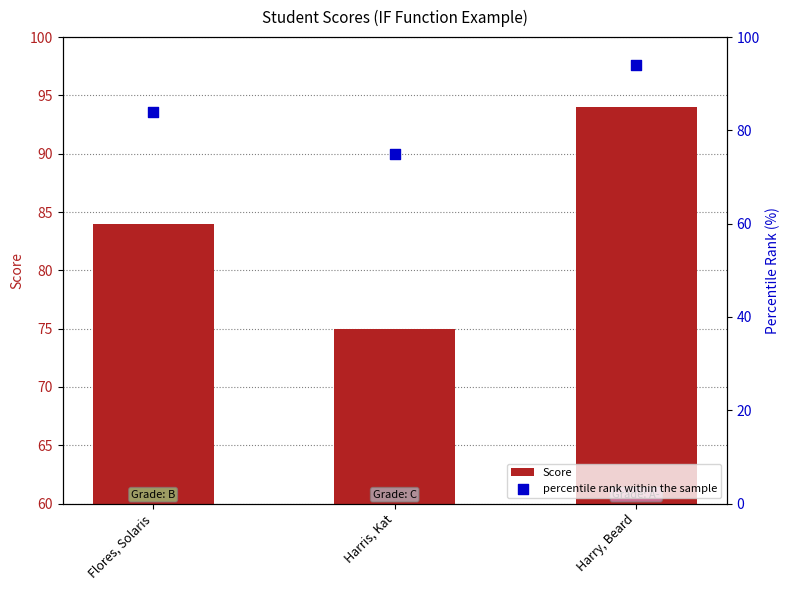

What is the total value across all series at Harry, Beard?

188